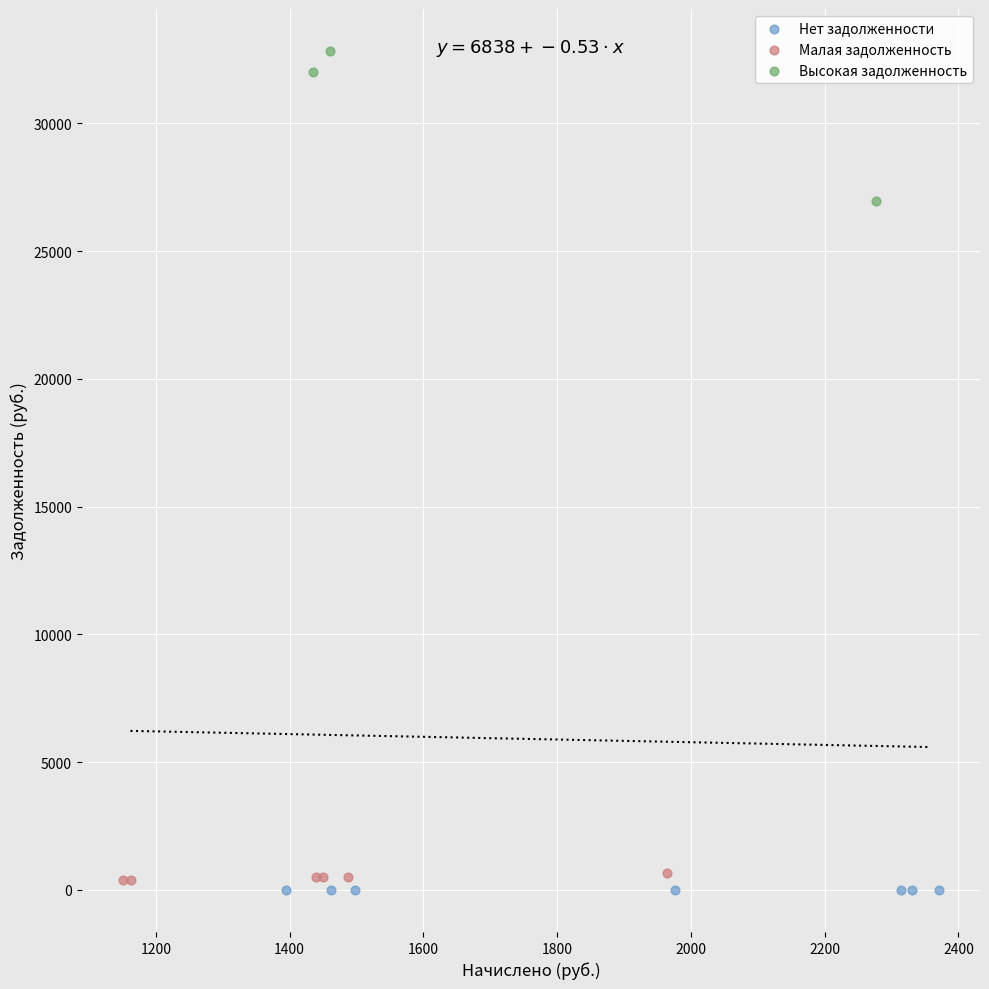

Which series has the widest spread of Y values?

Высокая задолженность